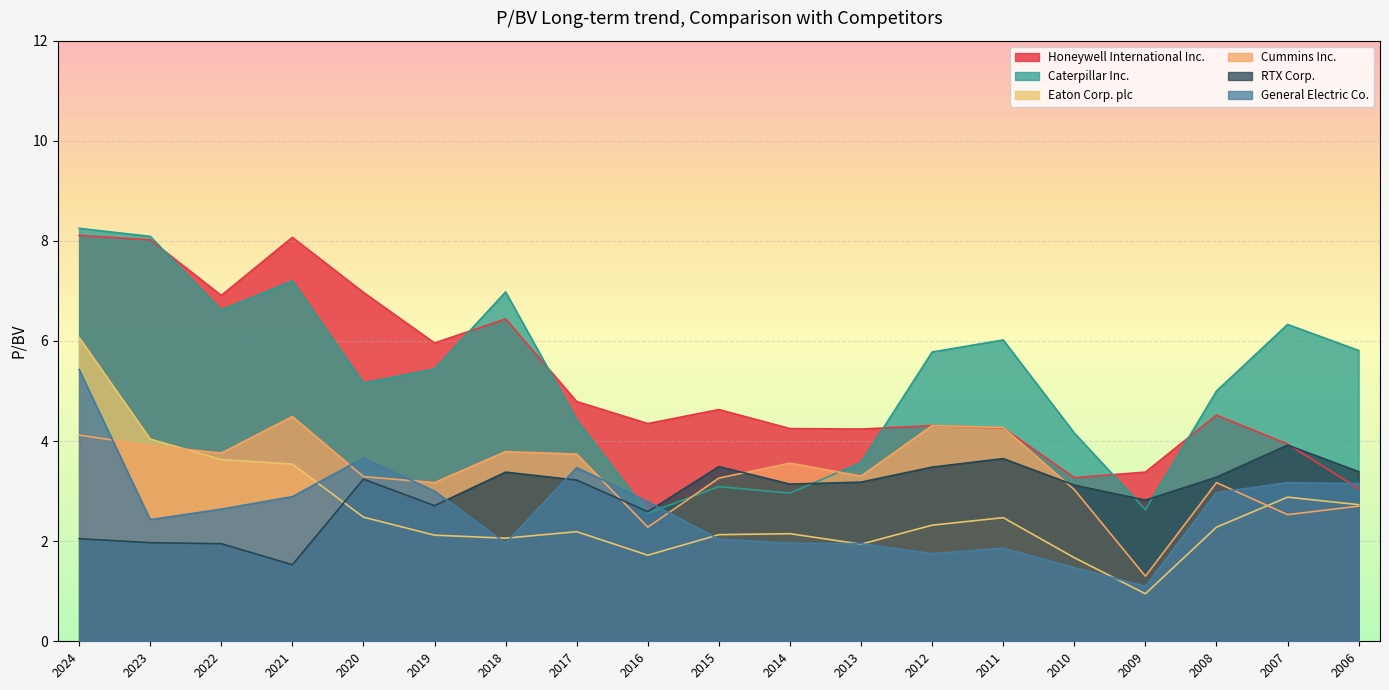

The Eaton Corp. plc series shows 1.7 at 2016. True or false?

True